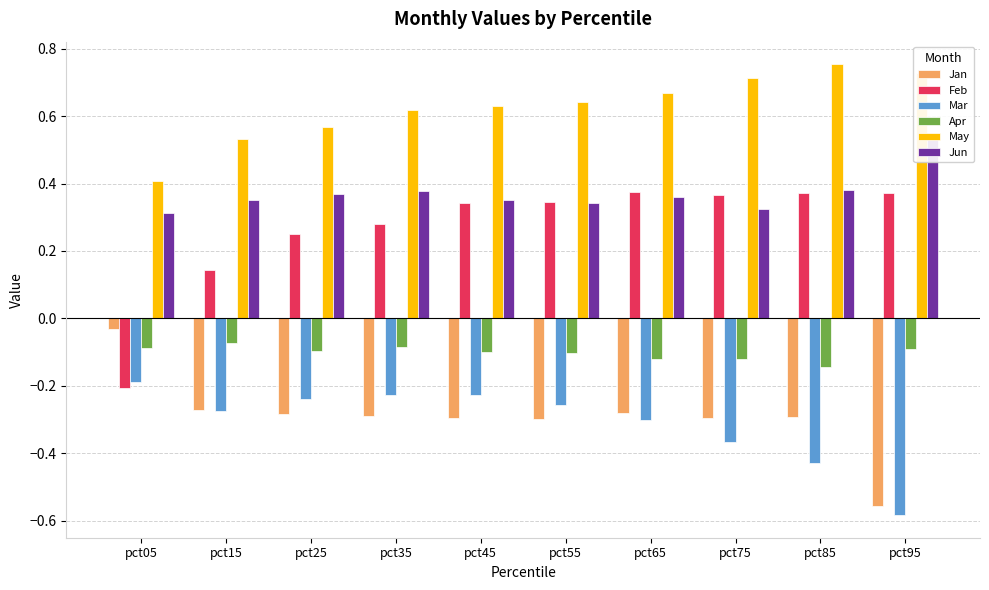

What is the value of the Jan bar at the 5th from the left?

-0.3